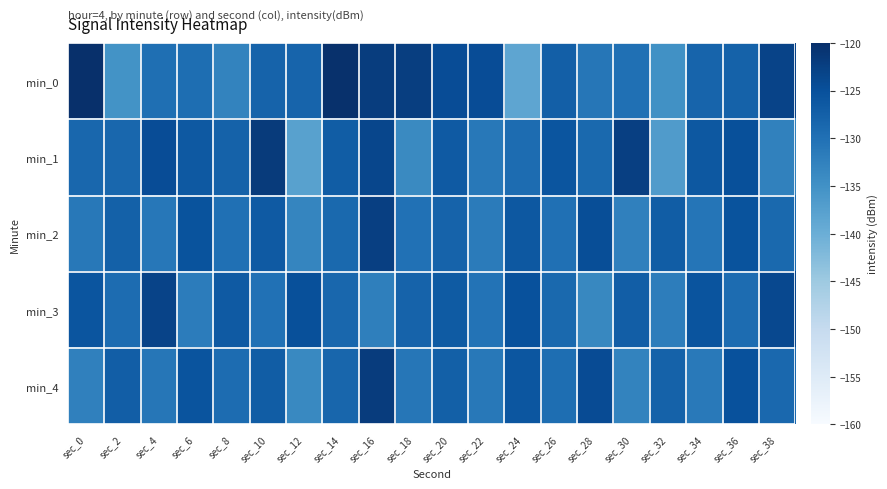

At which category does the chart reach its peak across all series?

sec_0